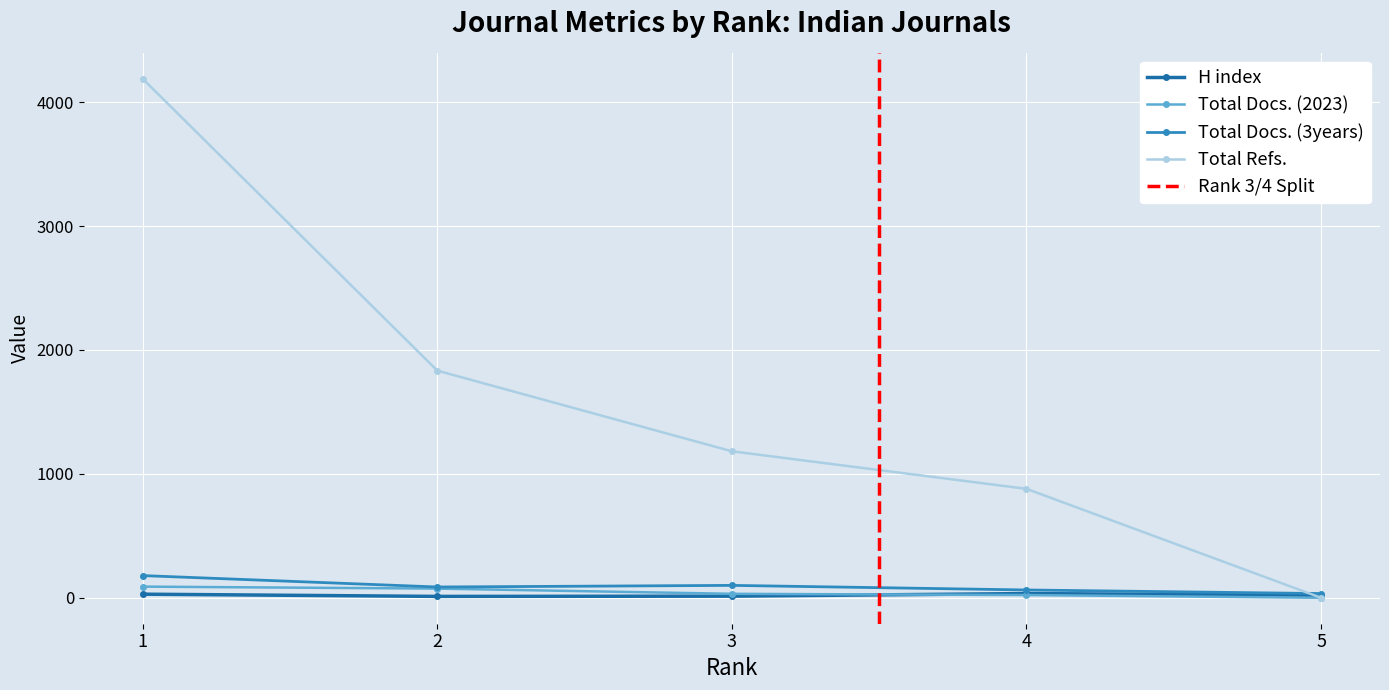

The value of Total Refs. at 1 is 971. True or false?

False